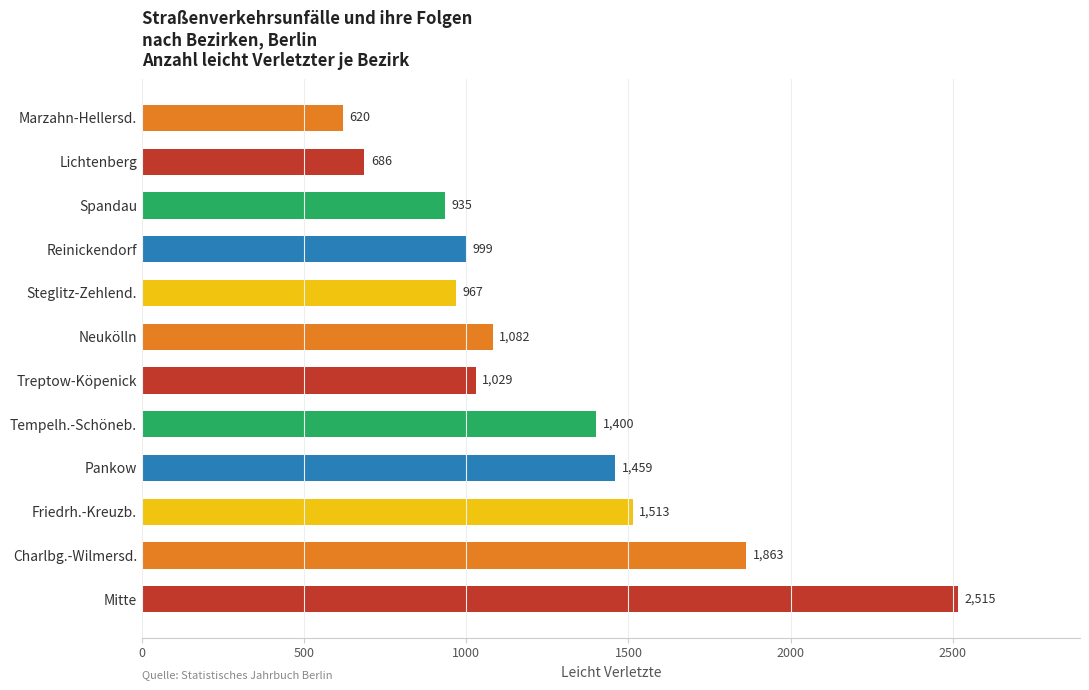

How many distinct data groups are displayed?

1